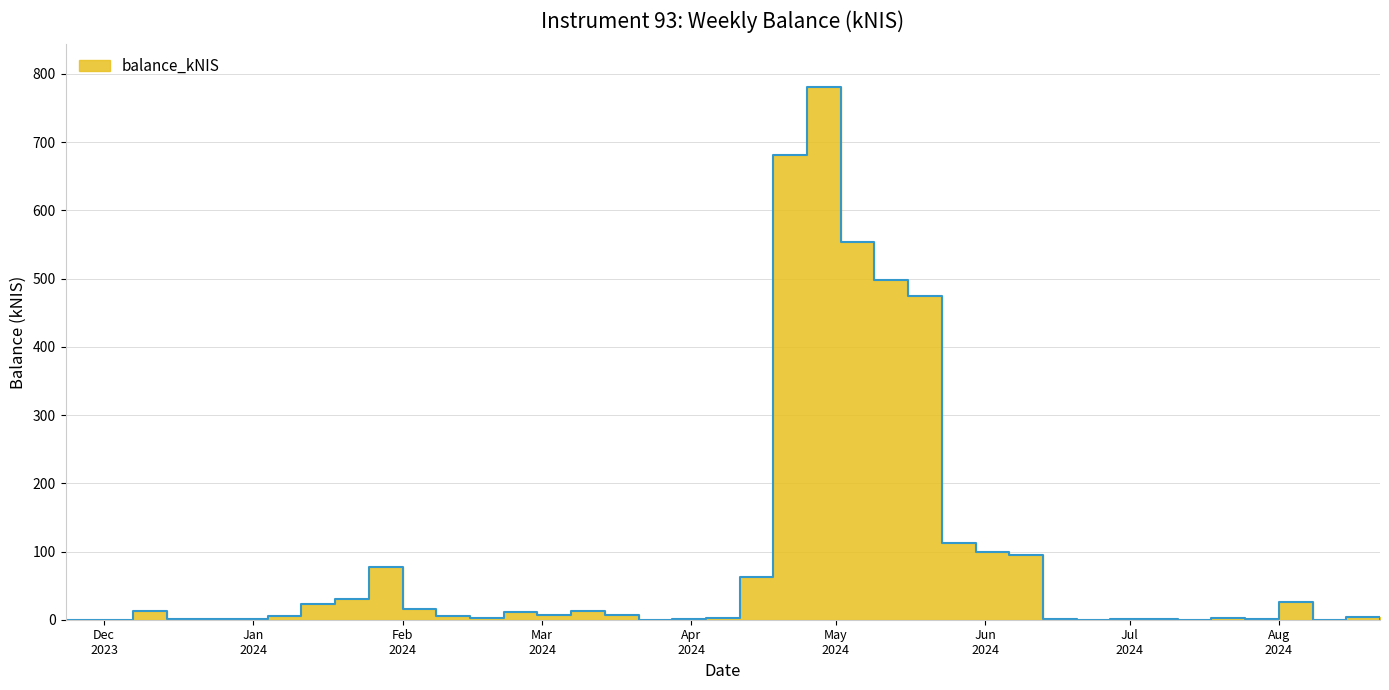

Which category has the lowest value across all series?

2023-11-23